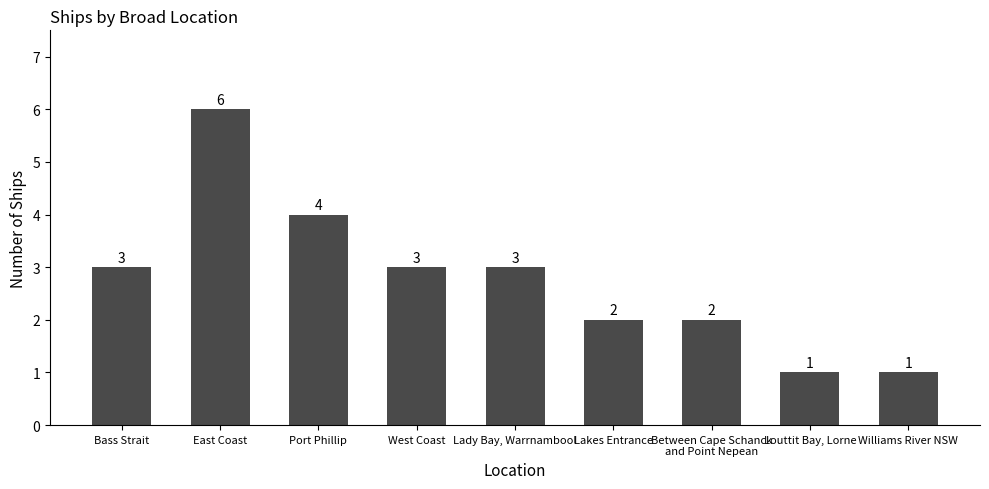

How many values are between 2 and 3?

5